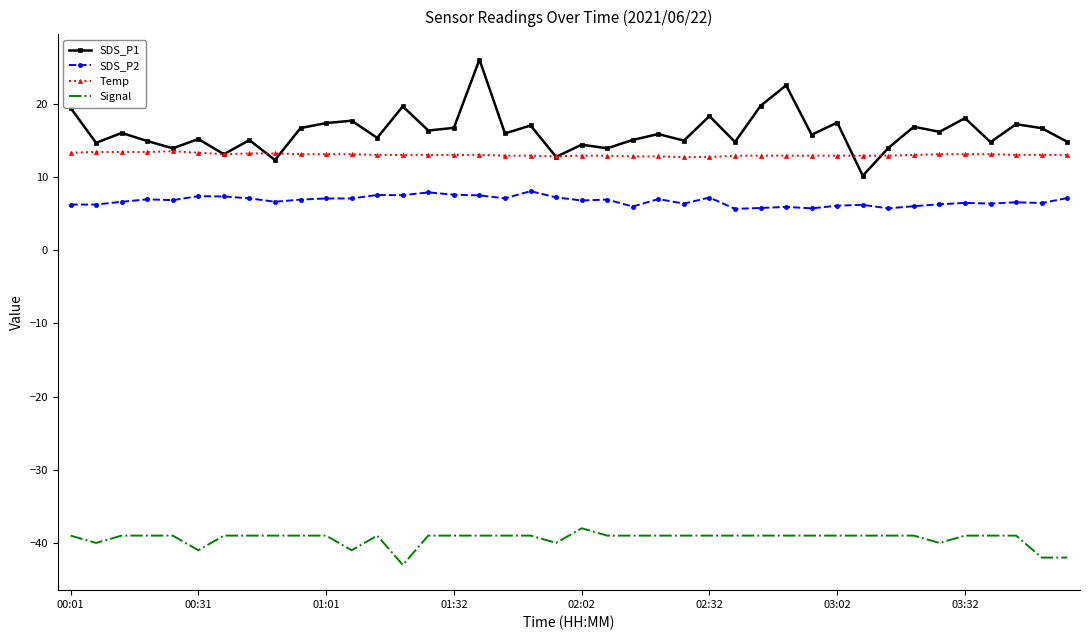

Which series has the widest spread of values?

SDS_P1